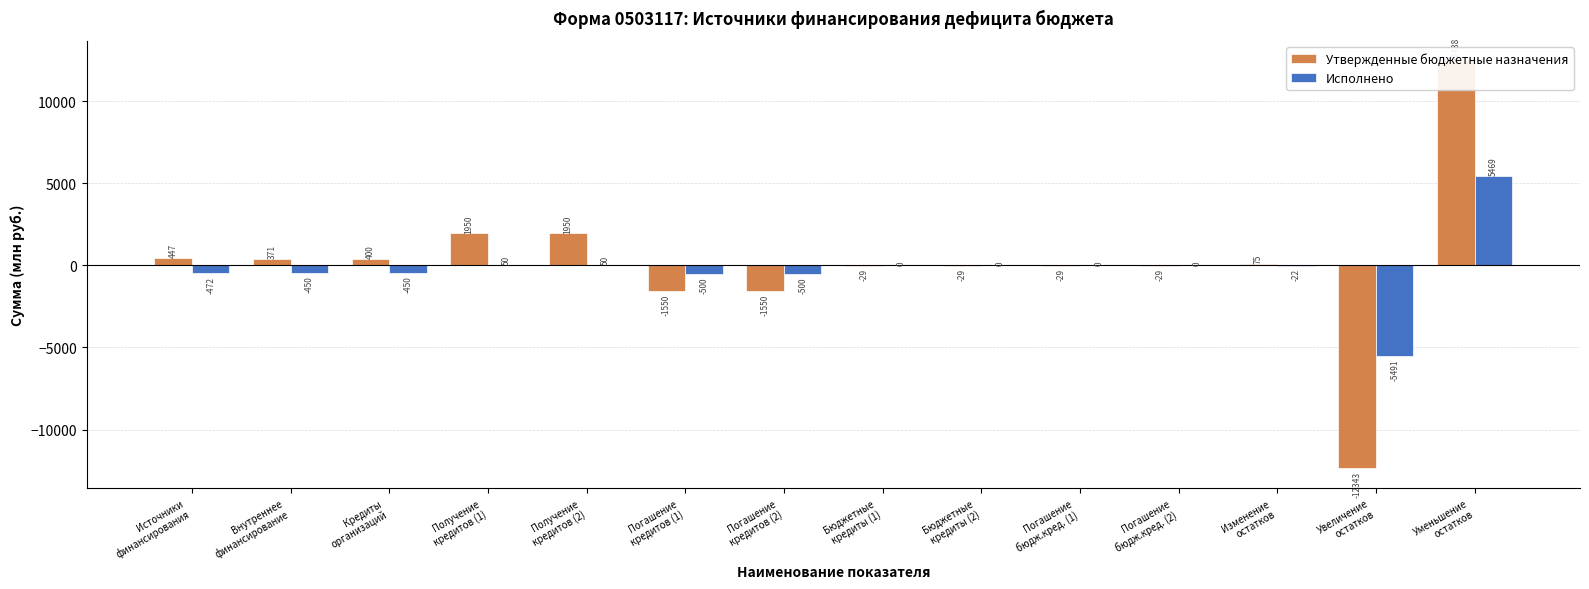

Which has a higher value, Уменьшение
остатков or Источники
финансирования?

Уменьшение
остатков